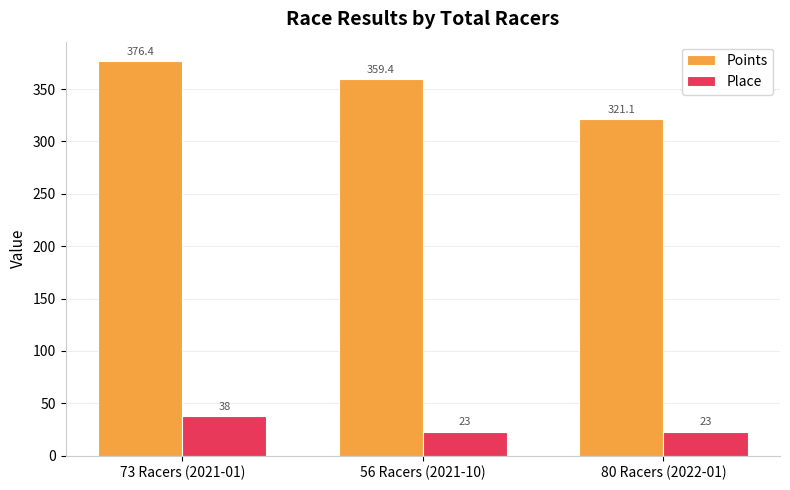

Rank the series at 73 Racers (2021-01) from lowest to highest value.

Place, Points